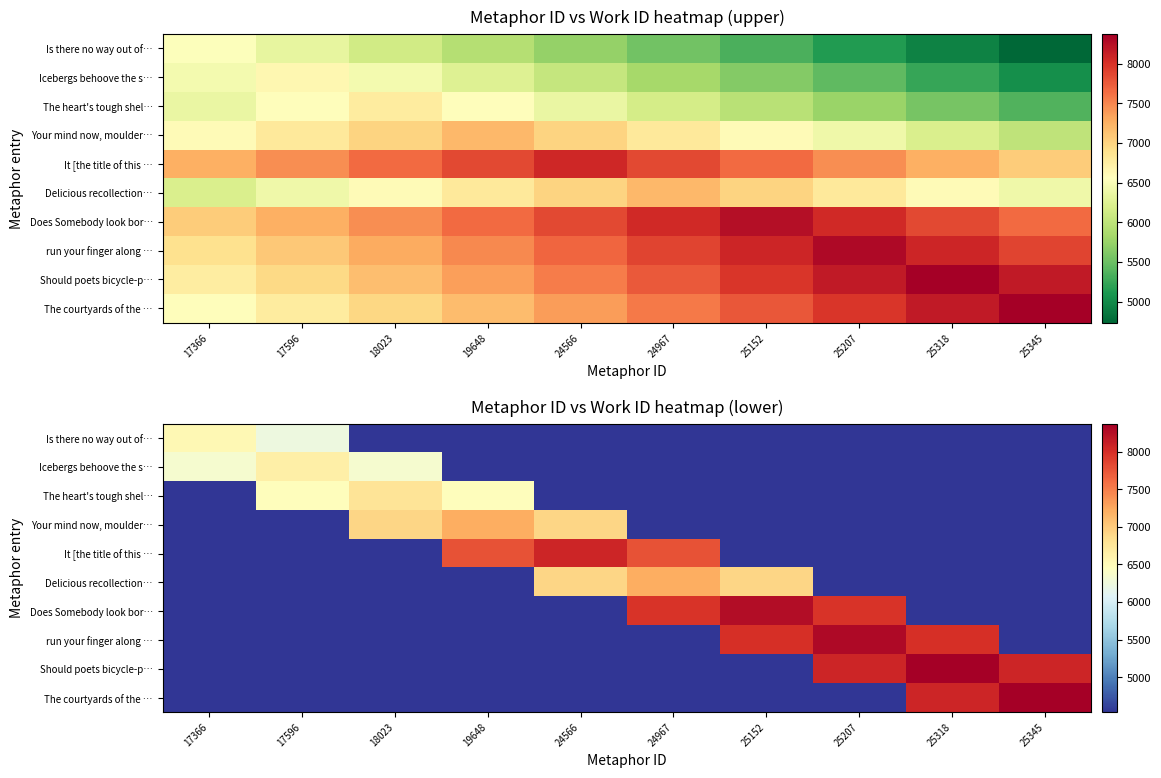

True or false: run your finger along … has a value of 6624 at 17596.

False